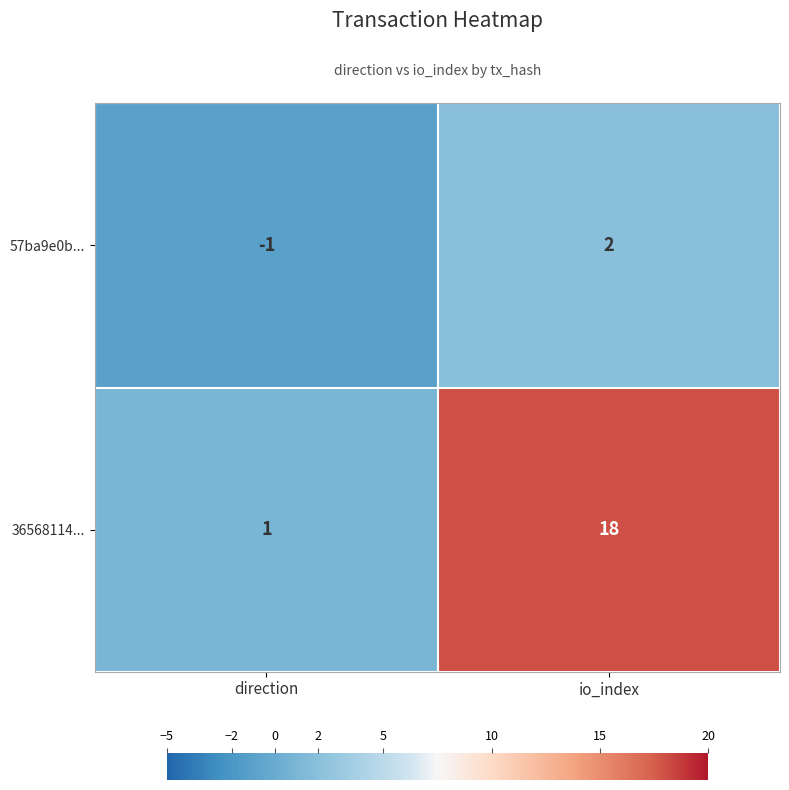

What is the difference between the 36568114... values at direction and io_index?

17